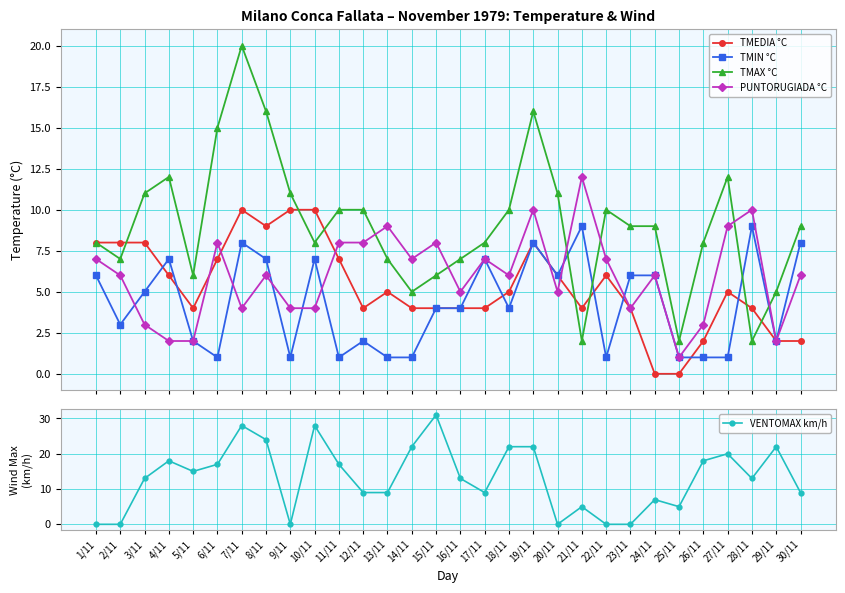

What value does the PUNTORUGIADA °C series have at 15/11, to the nearest 10?

10